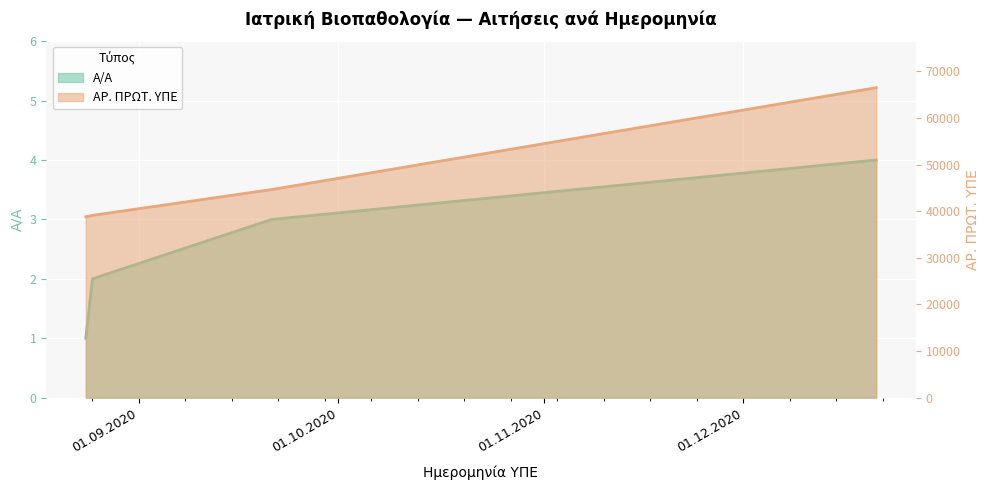

What position from the right is 24.08.2020?

4